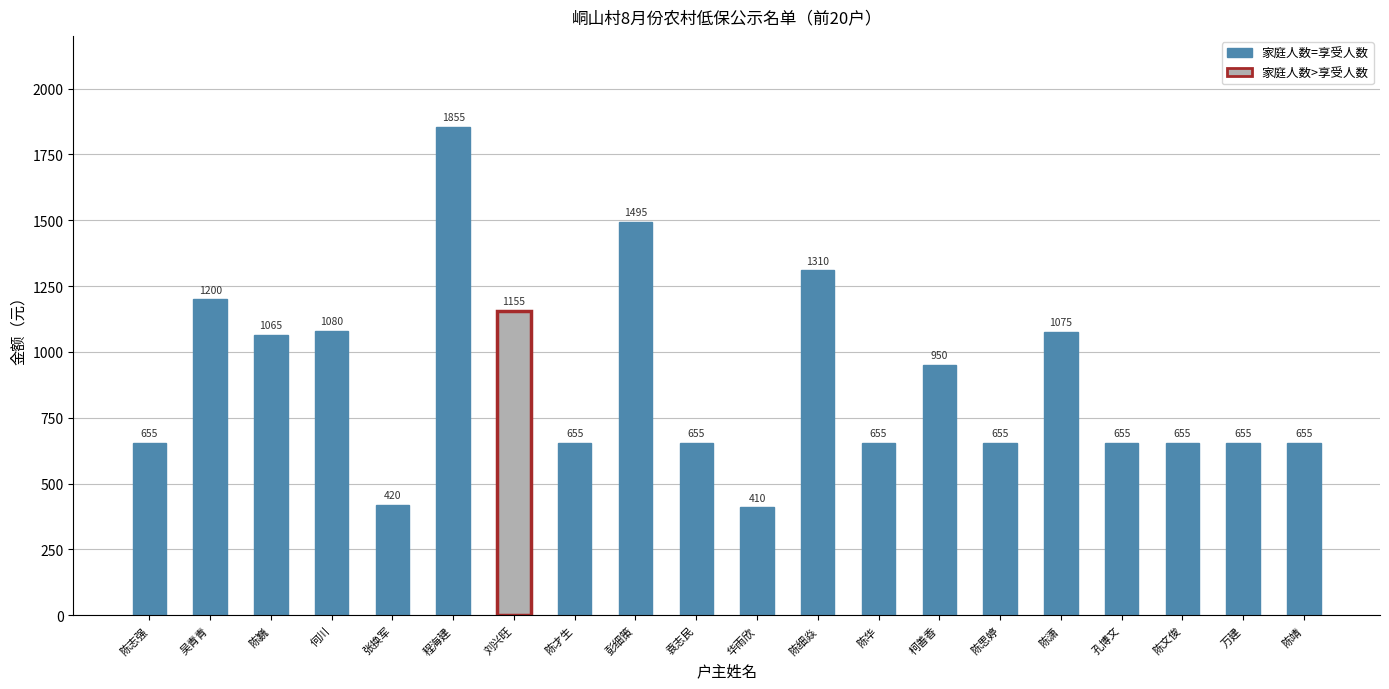

What is the label of the 11th bar from the left?

华雨欣